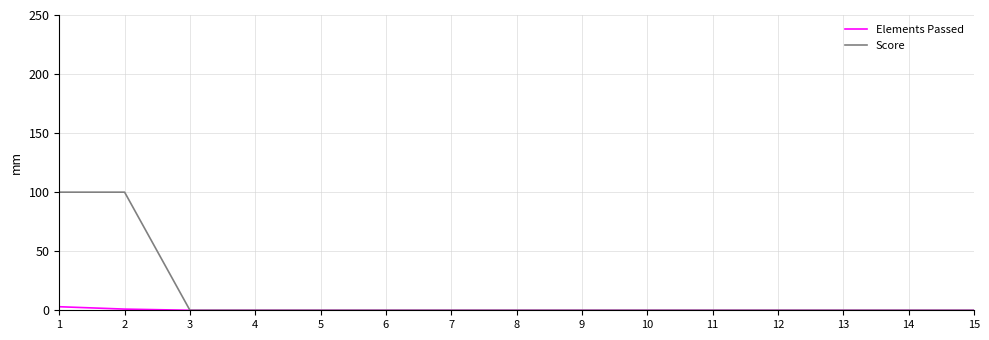

Which series has the widest spread of values?

Score